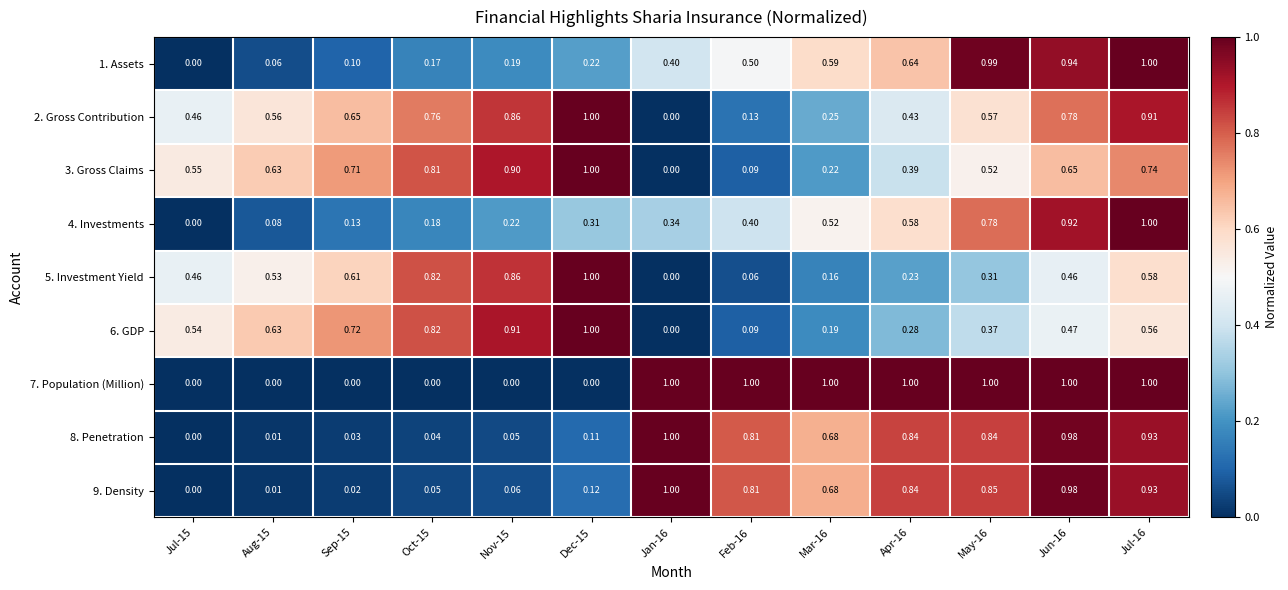

Reading right to left, list all the values displayed in this chart.

1. Assets: Jul-16=1.0	Jun-16=0.9	May-16=1.0	Apr-16=0.6	Mar-16=0.6	Feb-16=0.5	Jan-16=0.4	Dec-15=0.2	Nov-15=0.2	Oct-15=0.2	Sep-15=0.1	Aug-15=0.1	Jul-15=0.0
2. Gross Contribution: Jul-16=0.9	Jun-16=0.8	May-16=0.6	Apr-16=0.4	Mar-16=0.2	Feb-16=0.1	Jan-16=0.0	Dec-15=1.0	Nov-15=0.9	Oct-15=0.8	Sep-15=0.7	Aug-15=0.6	Jul-15=0.5
3. Gross Claims: Jul-16=0.7	Jun-16=0.7	May-16=0.5	Apr-16=0.4	Mar-16=0.2	Feb-16=0.1	Jan-16=0.0	Dec-15=1.0	Nov-15=0.9	Oct-15=0.8	Sep-15=0.7	Aug-15=0.6	Jul-15=0.6
4. Investments: Jul-16=1.0	Jun-16=0.9	May-16=0.8	Apr-16=0.6	Mar-16=0.5	Feb-16=0.4	Jan-16=0.3	Dec-15=0.3	Nov-15=0.2	Oct-15=0.2	Sep-15=0.1	Aug-15=0.1	Jul-15=0.0
5. Investment Yield: Jul-16=0.6	Jun-16=0.5	May-16=0.3	Apr-16=0.2	Mar-16=0.2	Feb-16=0.1	Jan-16=0.0	Dec-15=1.0	Nov-15=0.9	Oct-15=0.8	Sep-15=0.6	Aug-15=0.5	Jul-15=0.5
6. GDP: Jul-16=0.6	Jun-16=0.5	May-16=0.4	Apr-16=0.3	Mar-16=0.2	Feb-16=0.1	Jan-16=0.0	Dec-15=1.0	Nov-15=0.9	Oct-15=0.8	Sep-15=0.7	Aug-15=0.6	Jul-15=0.5
7. Population (Million): Jul-16=1.0	Jun-16=1.0	May-16=1.0	Apr-16=1.0	Mar-16=1.0	Feb-16=1.0	Jan-16=1.0	Dec-15=0.0	Nov-15=0.0	Oct-15=0.0	Sep-15=0.0	Aug-15=0.0	Jul-15=0.0
8. Penetration: Jul-16=0.9	Jun-16=1.0	May-16=0.8	Apr-16=0.8	Mar-16=0.7	Feb-16=0.8	Jan-16=1.0	Dec-15=0.1	Nov-15=0.1	Oct-15=0.0	Sep-15=0.0	Aug-15=0.0	Jul-15=0.0
9. Density: Jul-16=0.9	Jun-16=1.0	May-16=0.8	Apr-16=0.8	Mar-16=0.7	Feb-16=0.8	Jan-16=1.0	Dec-15=0.1	Nov-15=0.1	Oct-15=0.1	Sep-15=0.0	Aug-15=0.0	Jul-15=0.0